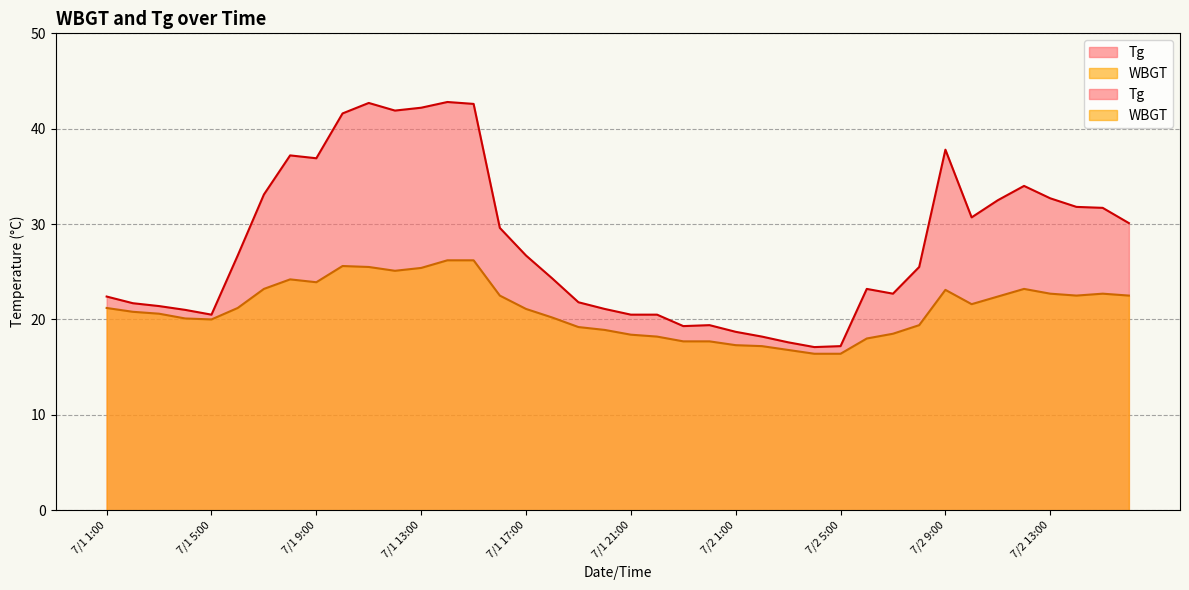

True or false: WBGT and Tg cross at least once.

False